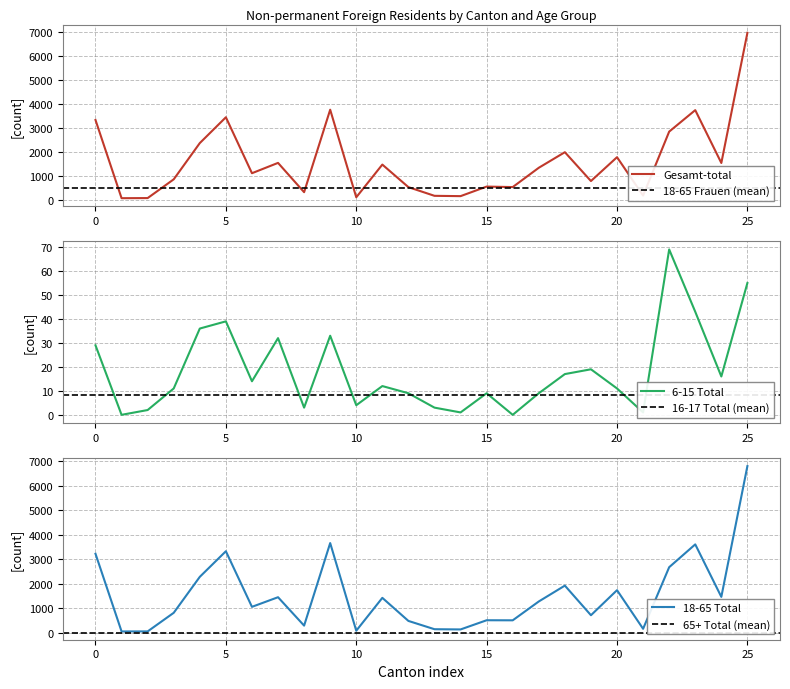

In Gesamt-total, how many points are lower than both neighbors (excluding endpoints)?

9